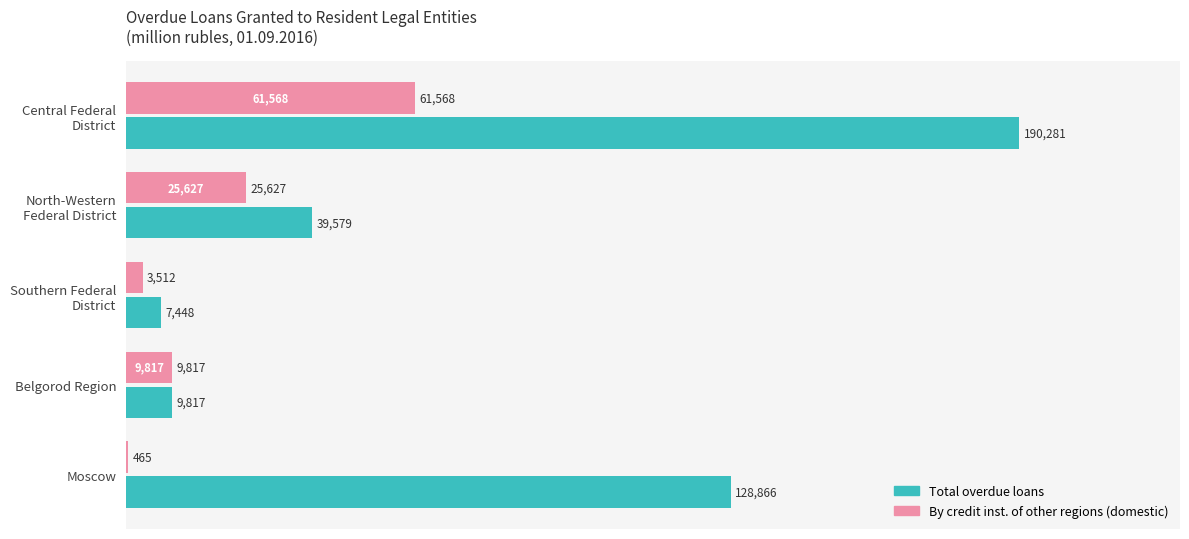

What is the sum of all Total overdue loans values?

375991